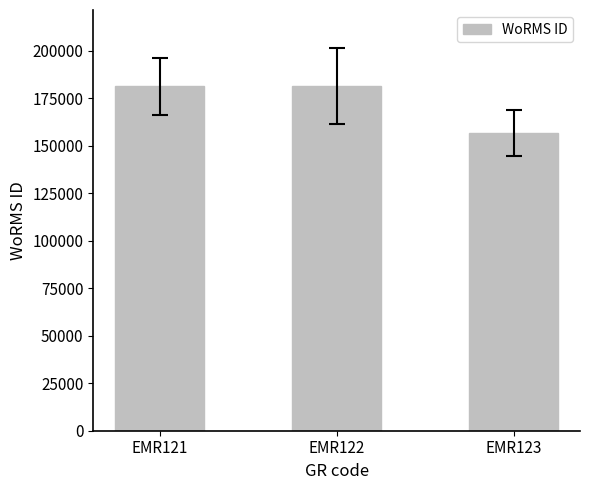

What is the approximate value at EMR121, to the nearest 10?

181360